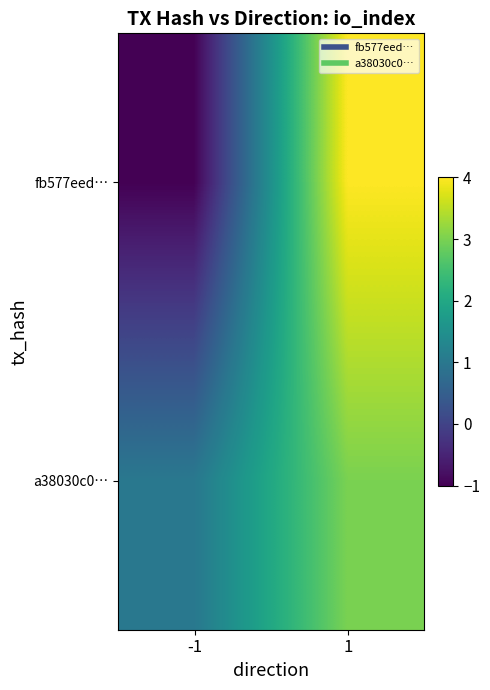

At which category is the sum across all series the highest?

1